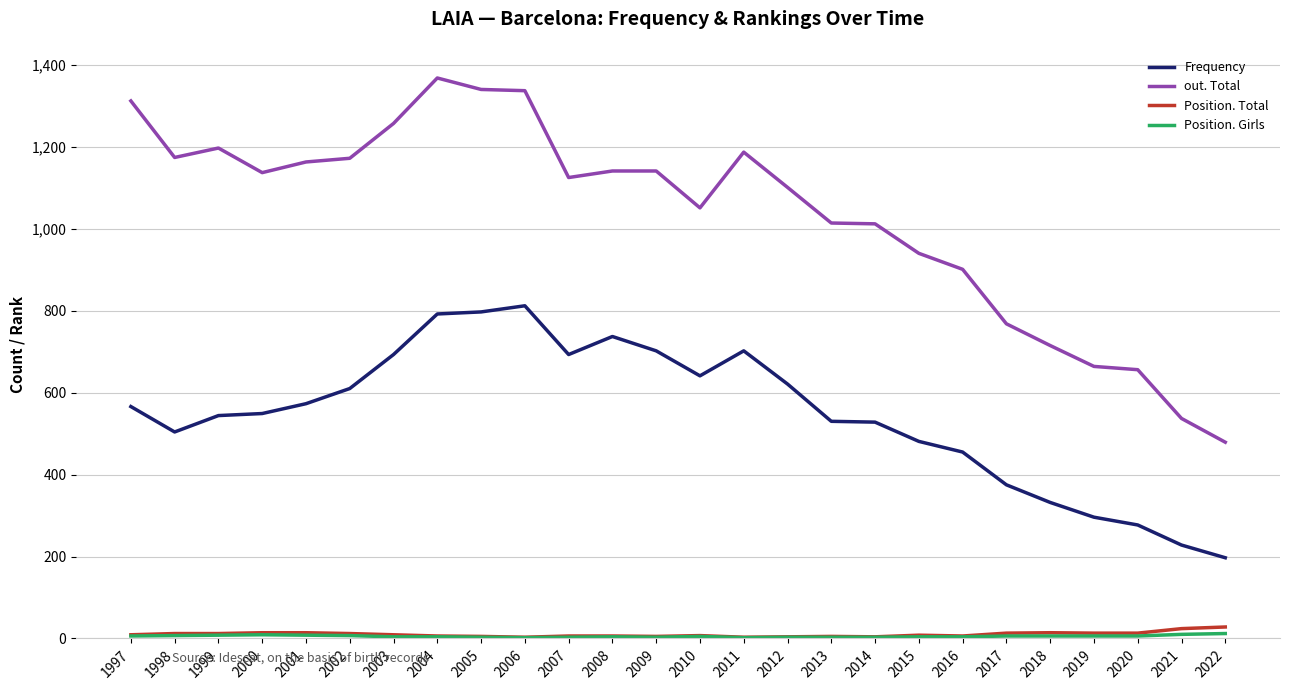

What is the difference between the highest and lowest values at 2014?

1009